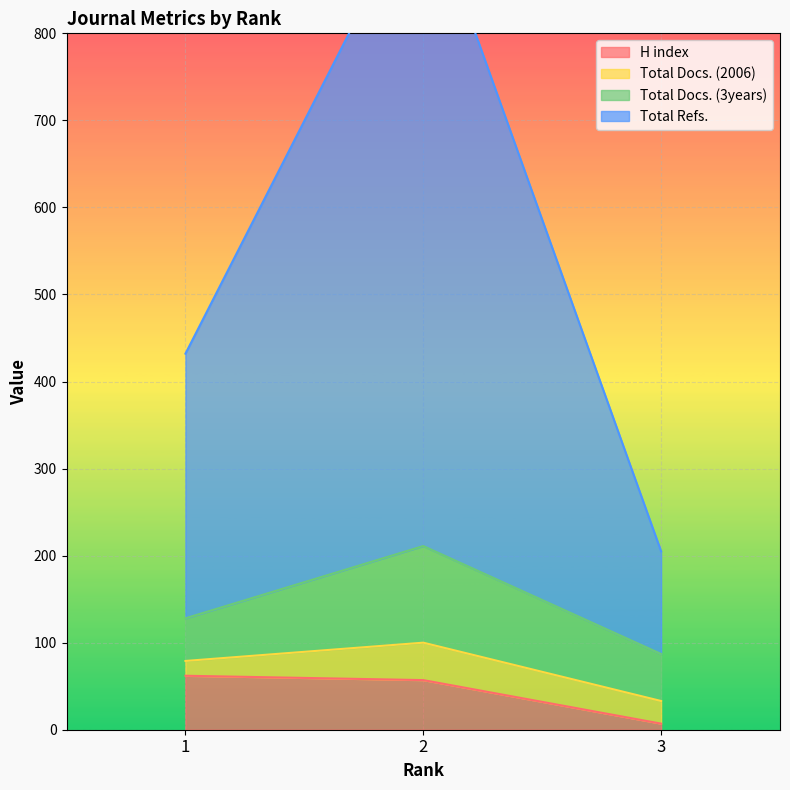

True or false: H index has a value of 62 at 1.

True